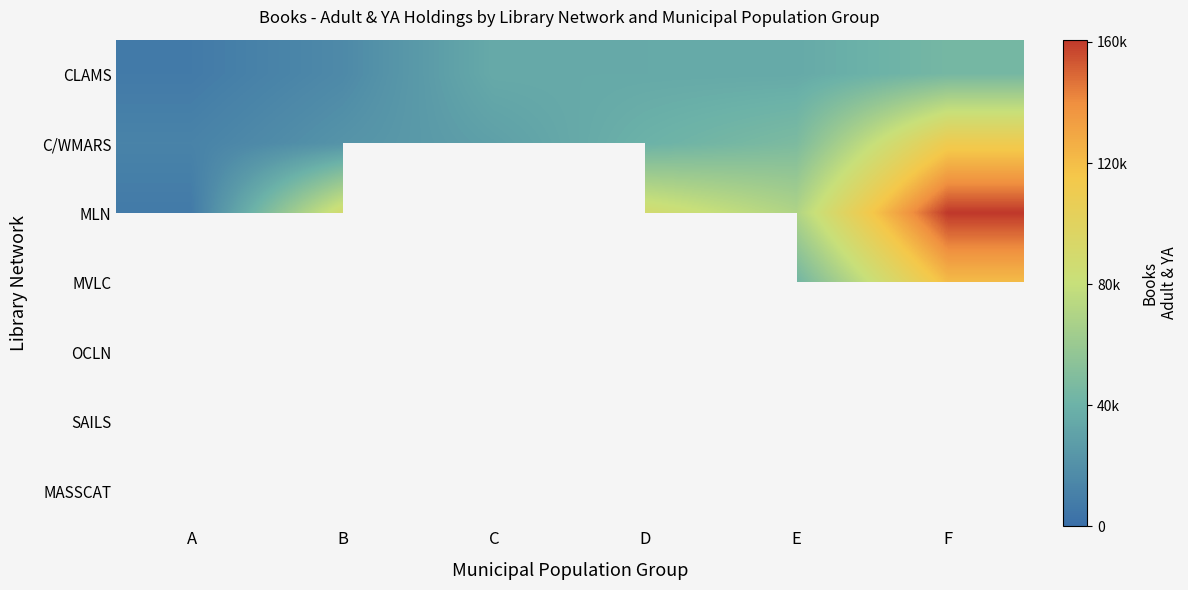

How many distinct data groups are displayed?

7